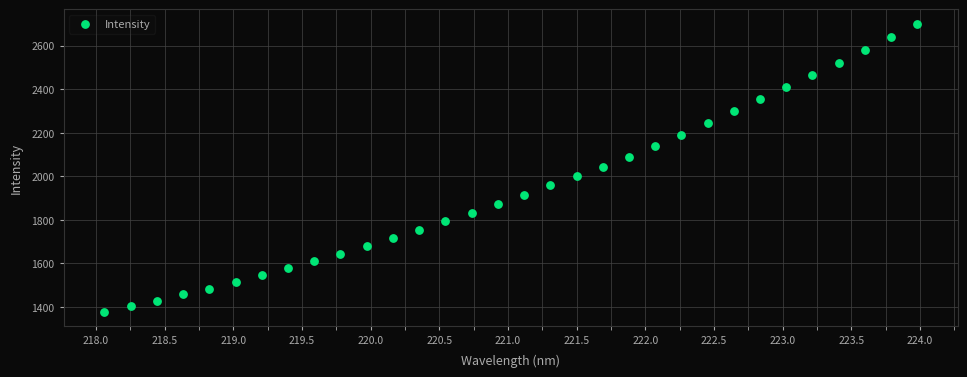

What is the range of X values (max minus min)?

5.9